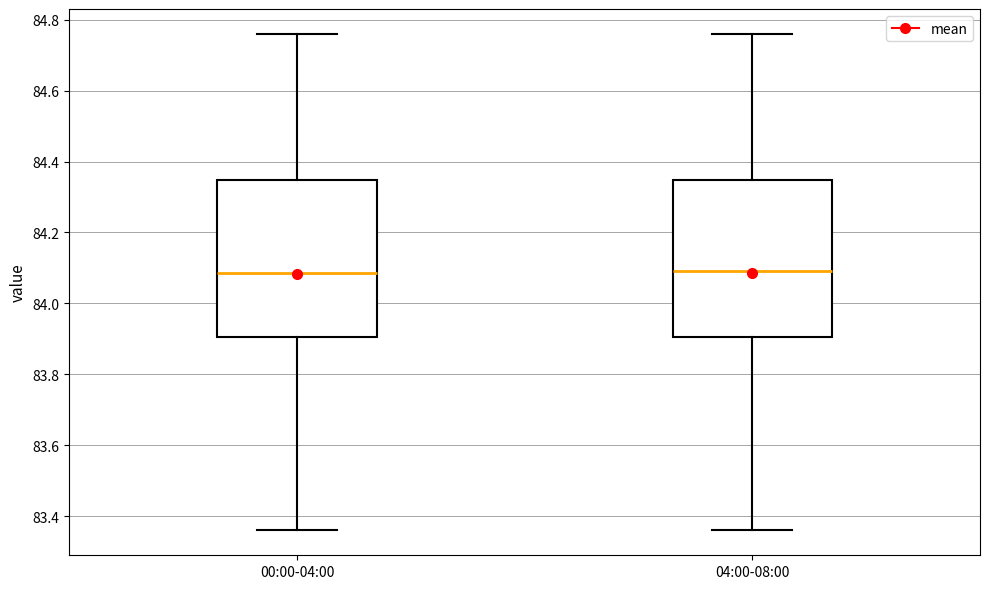

Where is the lower edge of the box for 00:00-04:00 on the y-axis? The values are not printed on the chart, so give them approximately, as read against the axis.

83.90